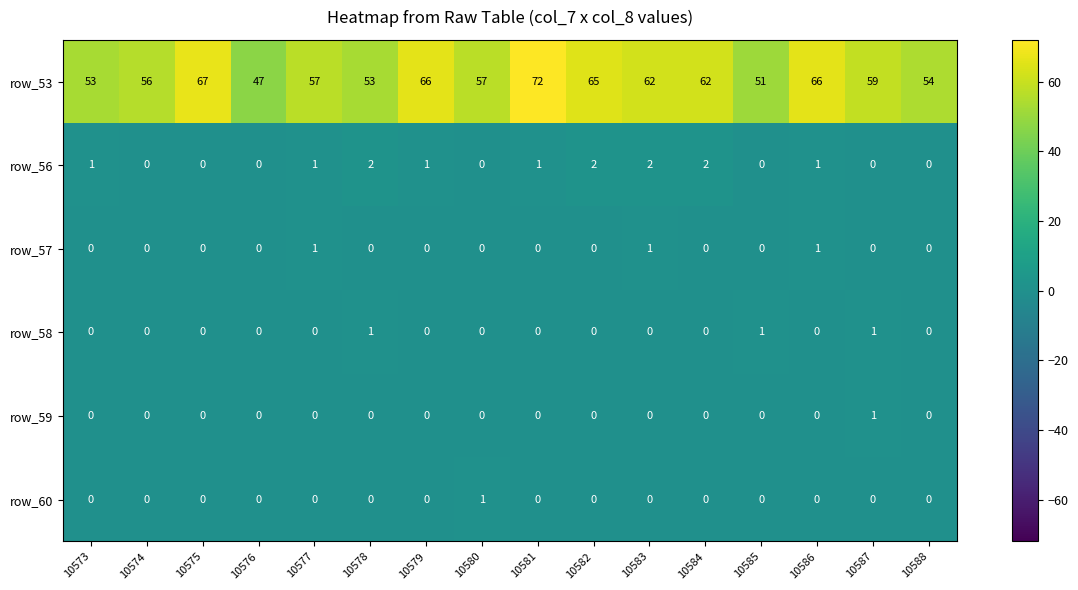

True or false: row_60 has a value of 0 at 10576.

True